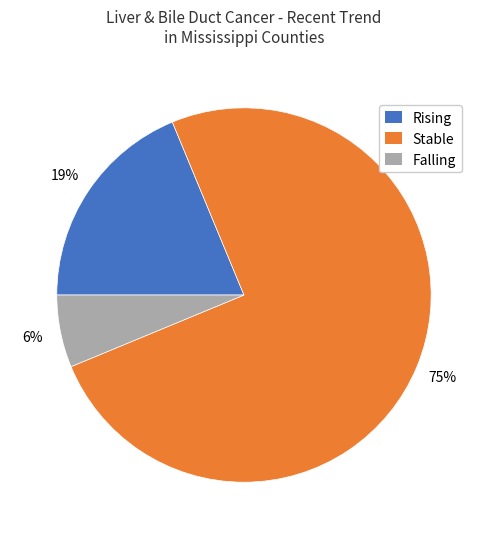

Does any single category account for the majority?

Yes